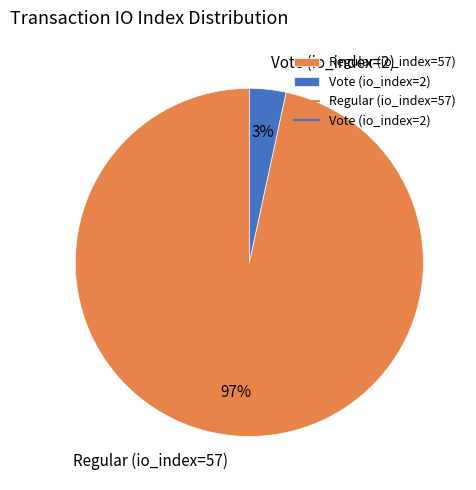

How many slices are in this pie chart?

2